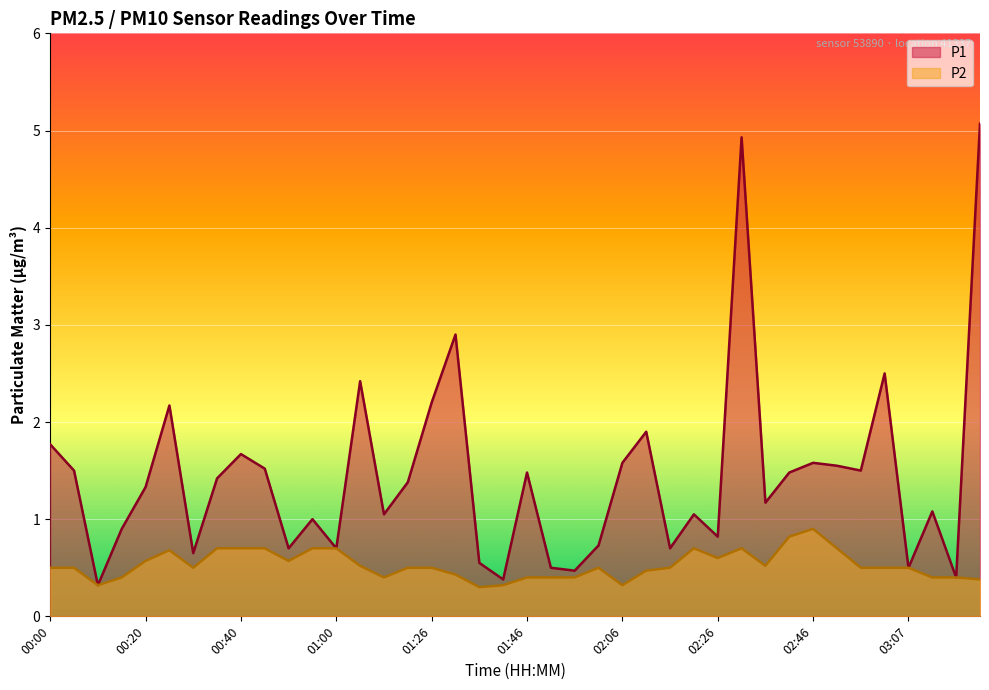

What are all the series names shown in the legend?

P1, P2